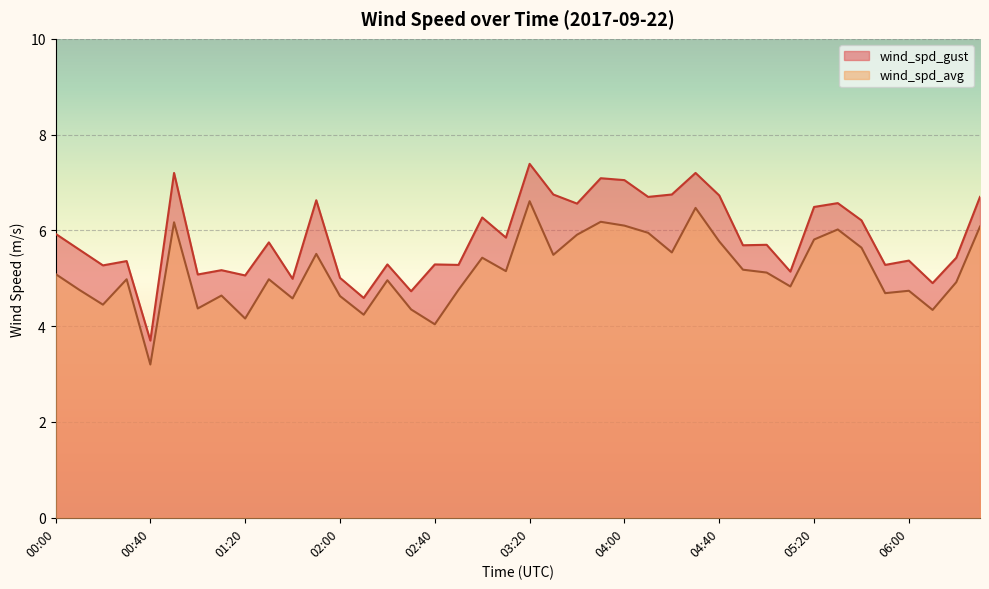

True or false: wind_spd_gust and wind_spd_avg intersect in this chart.

False